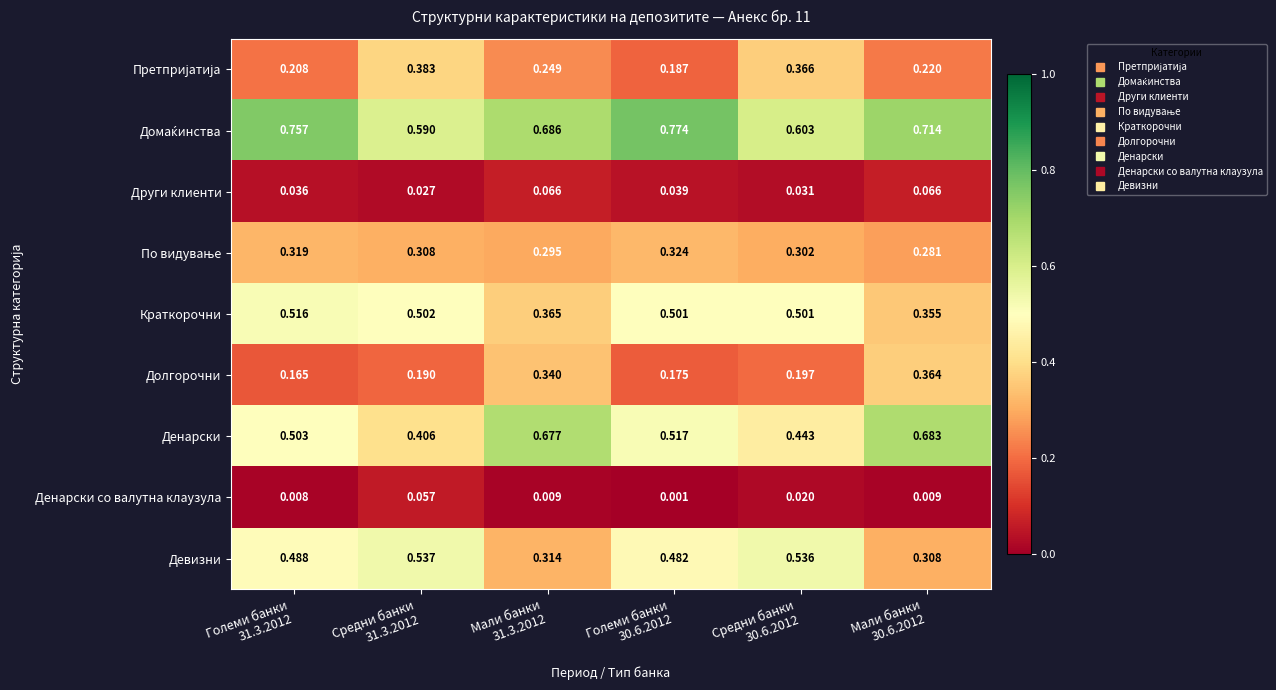

Which series has the widest spread of values?

Денарски